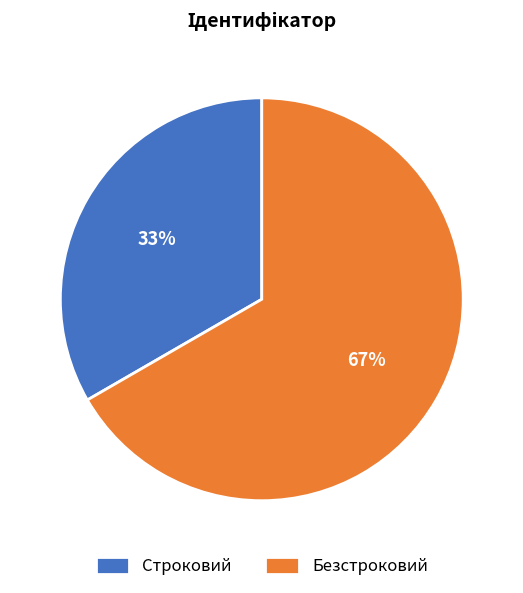

The Безстроковий slice represents 67% of the pie. True or false?

True